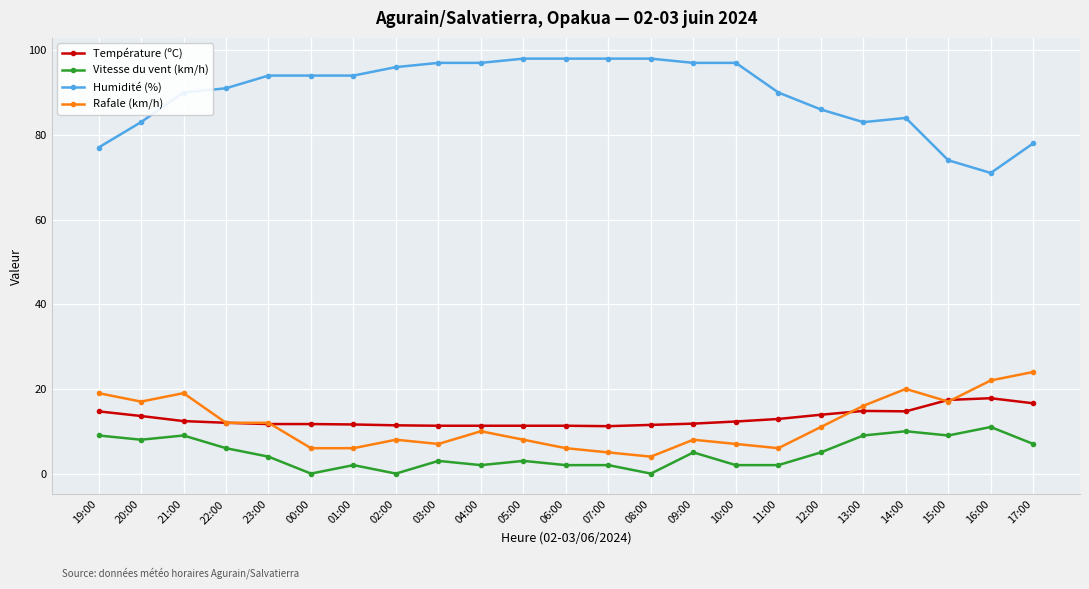

What is the difference between the highest and lowest values at 09:00?

92.0